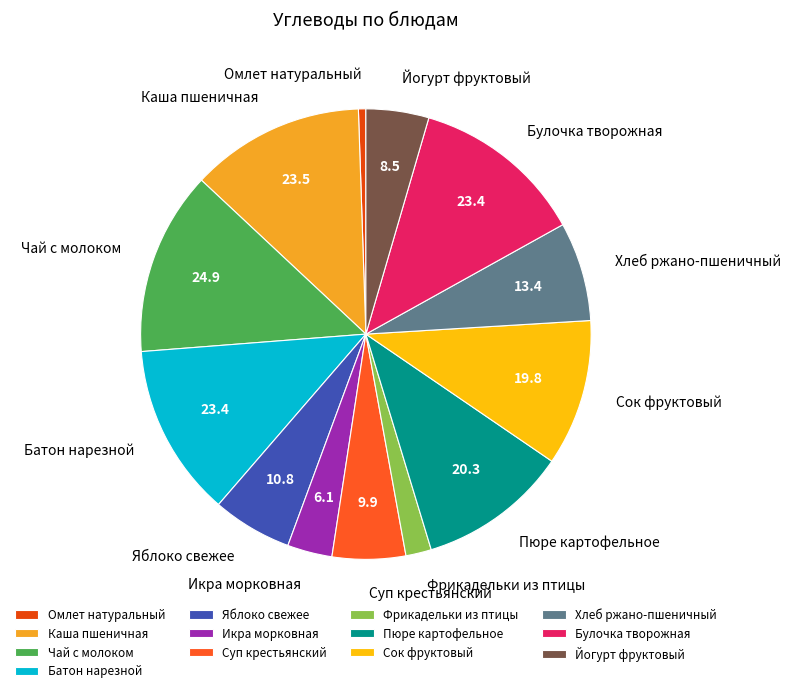

True or false: Каша пшеничная accounts for 19% of the total.

False